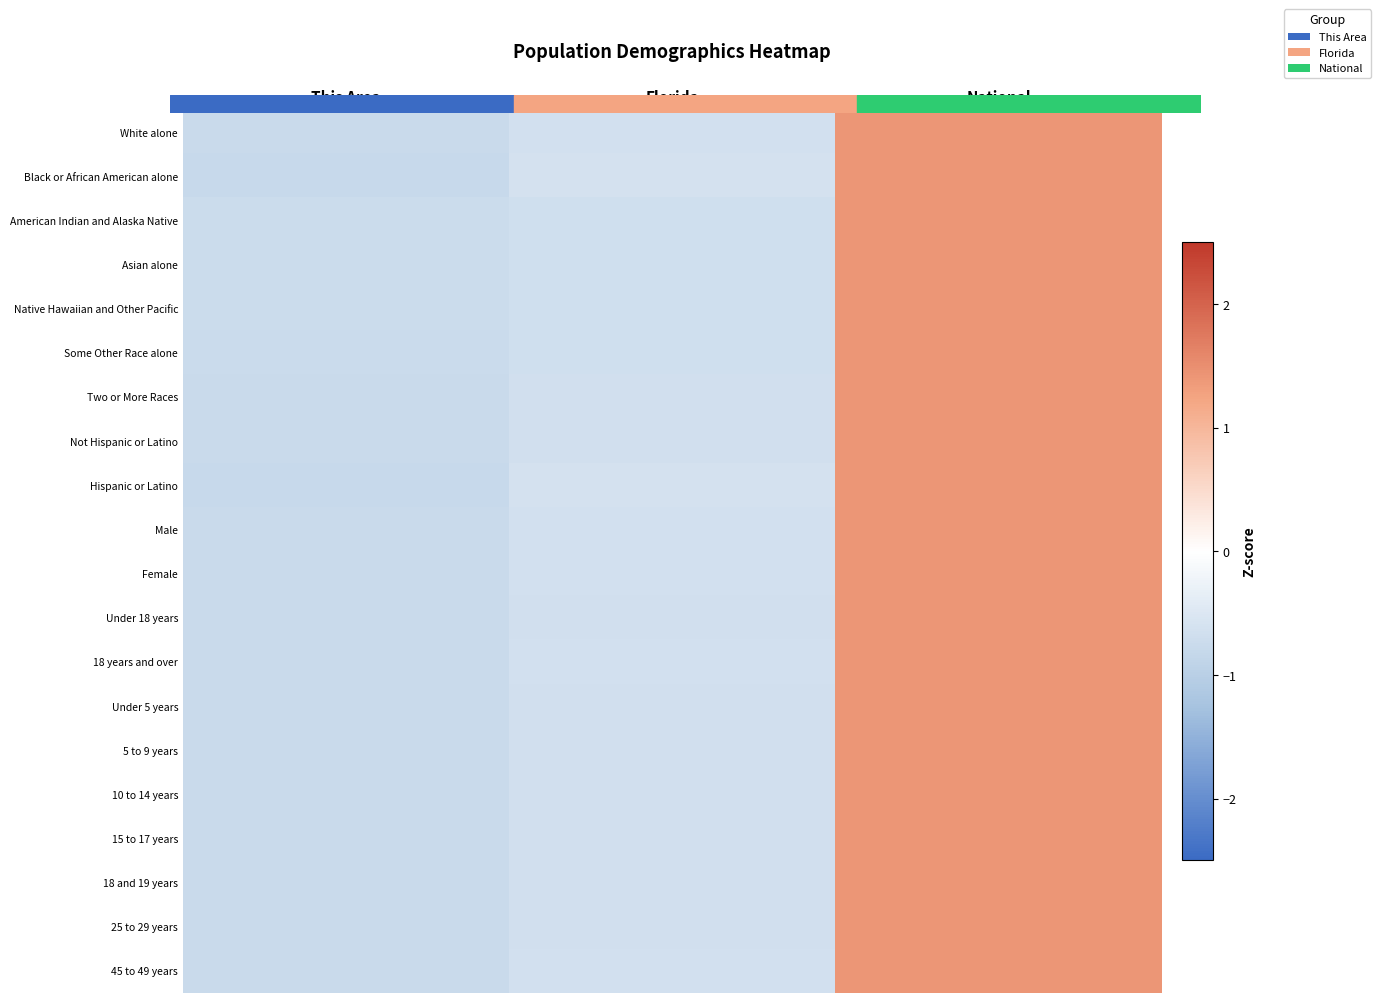

Between Florida and National, which is larger?

National